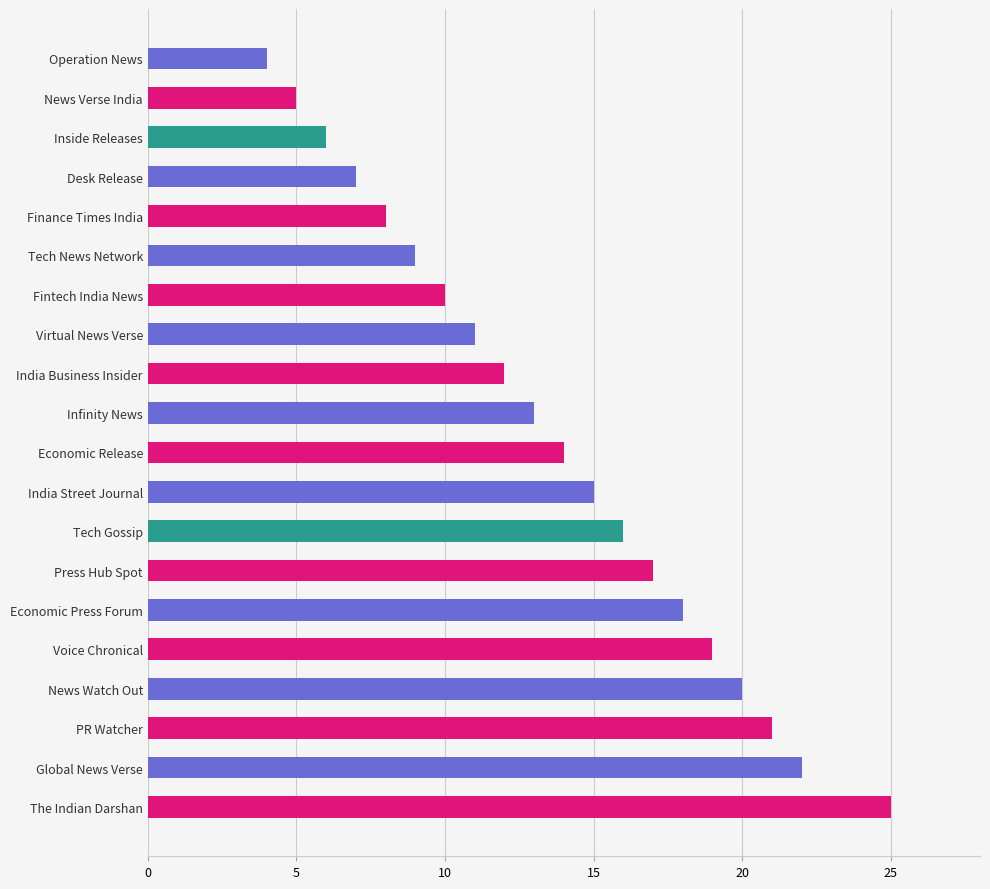

What position from the bottom is India Business Insider?

12